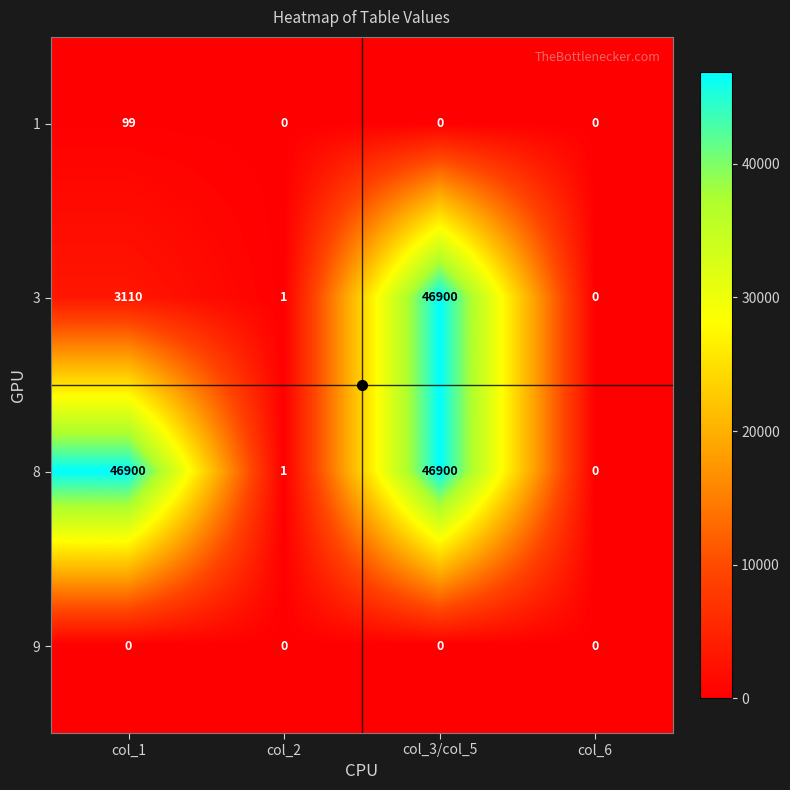

What is the difference between the highest and lowest values at col_3/col_5?

46900